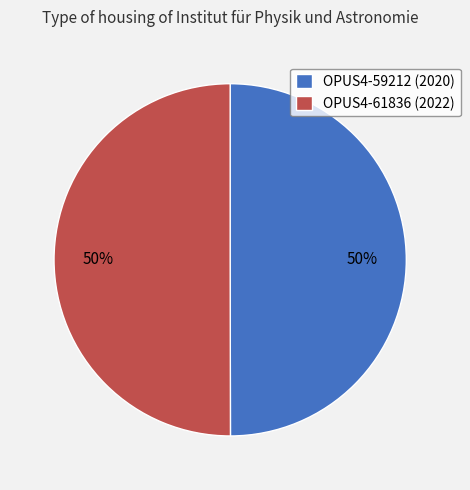

Is it true that OPUS4-59212 (2020) is 50% of the pie?

True